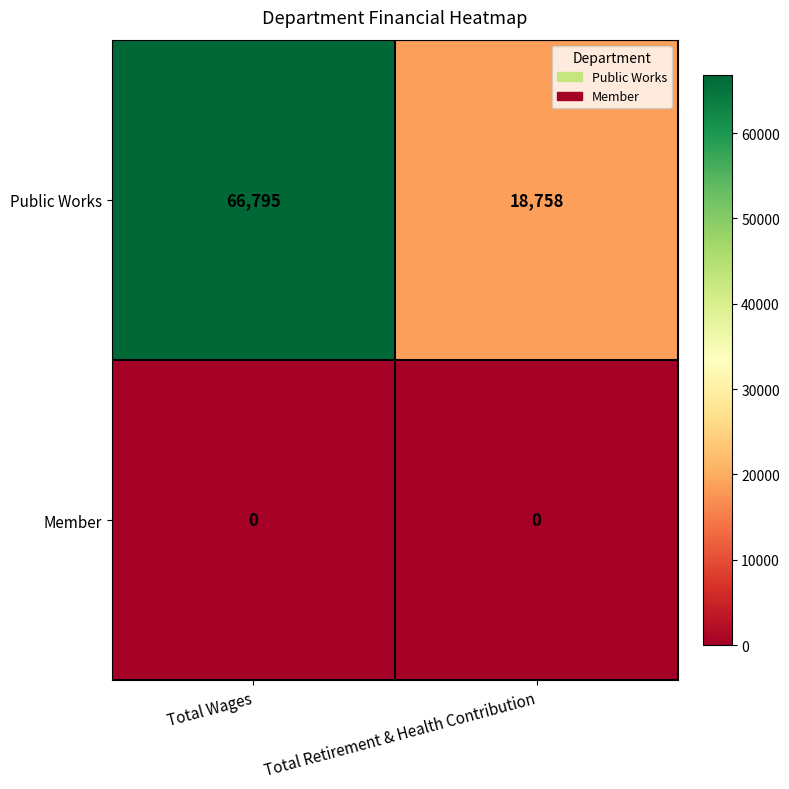

Reading left to right, list all the values displayed in this chart.

Public Works: Total Wages=66795	Total Retirement & Health Contribution=18758
Member: Total Wages=0	Total Retirement & Health Contribution=0